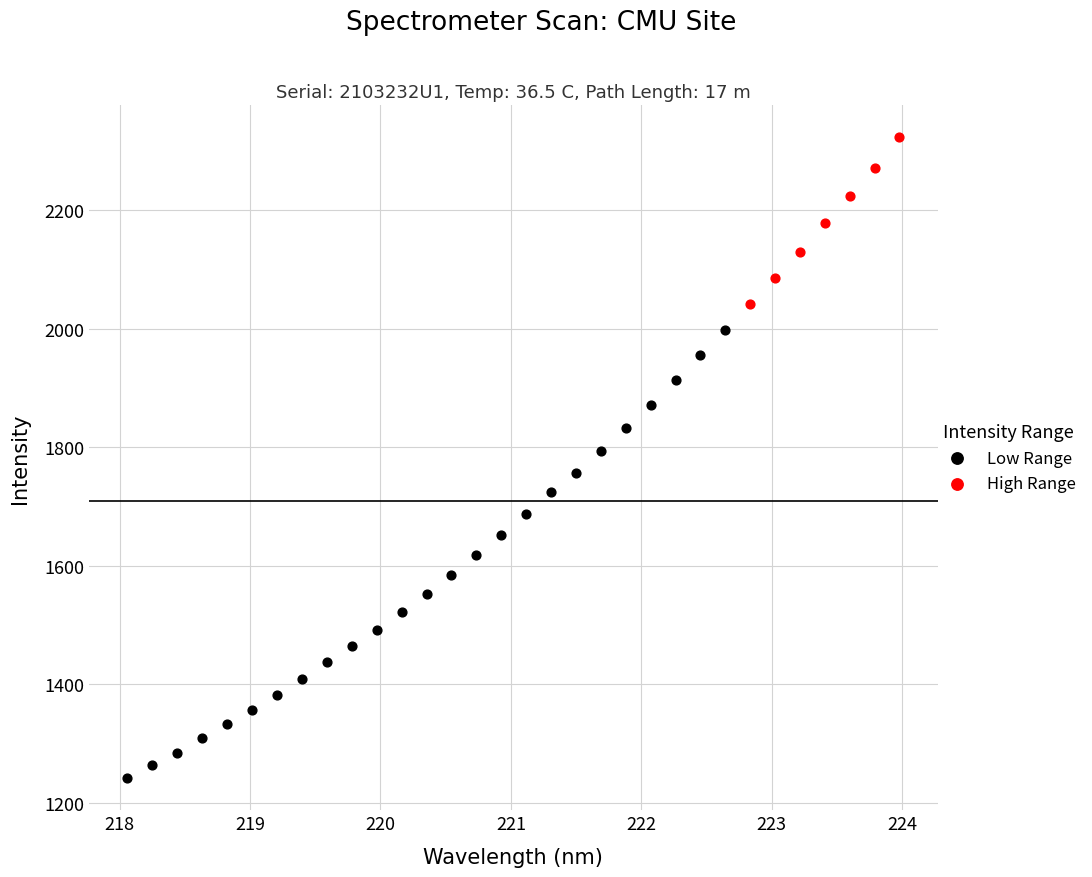

Which series contains the lowest Y value?

Low Range